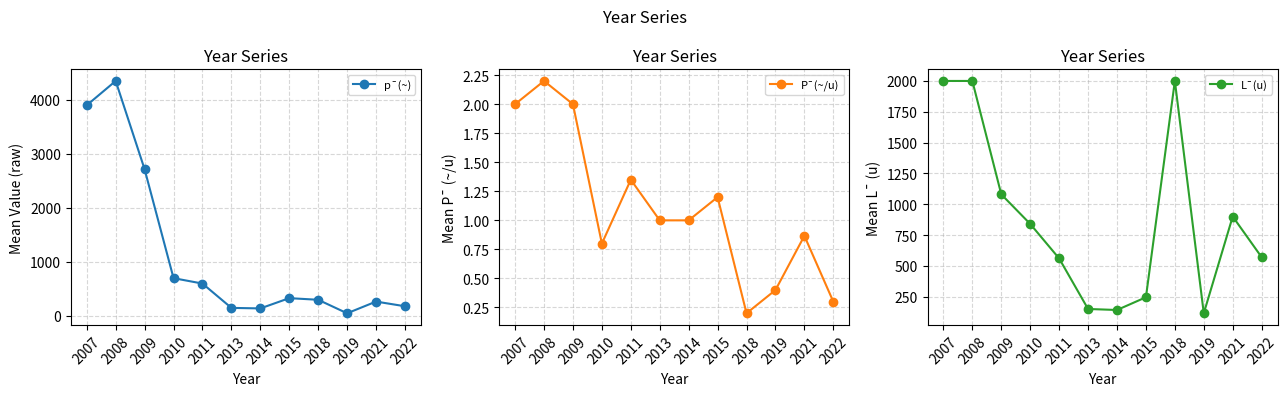

Rank the series at 2015 from highest to lowest value.

p¯(~), L¯(u), P¯(~/u)